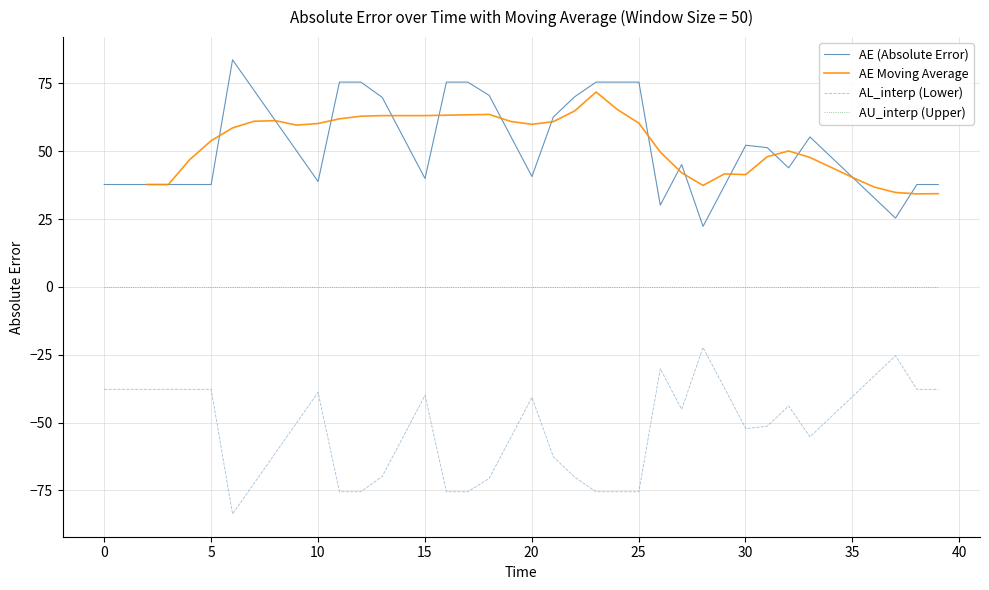

True or false: AU_interp (Upper) and AL_interp (Lower) intersect in this chart.

False